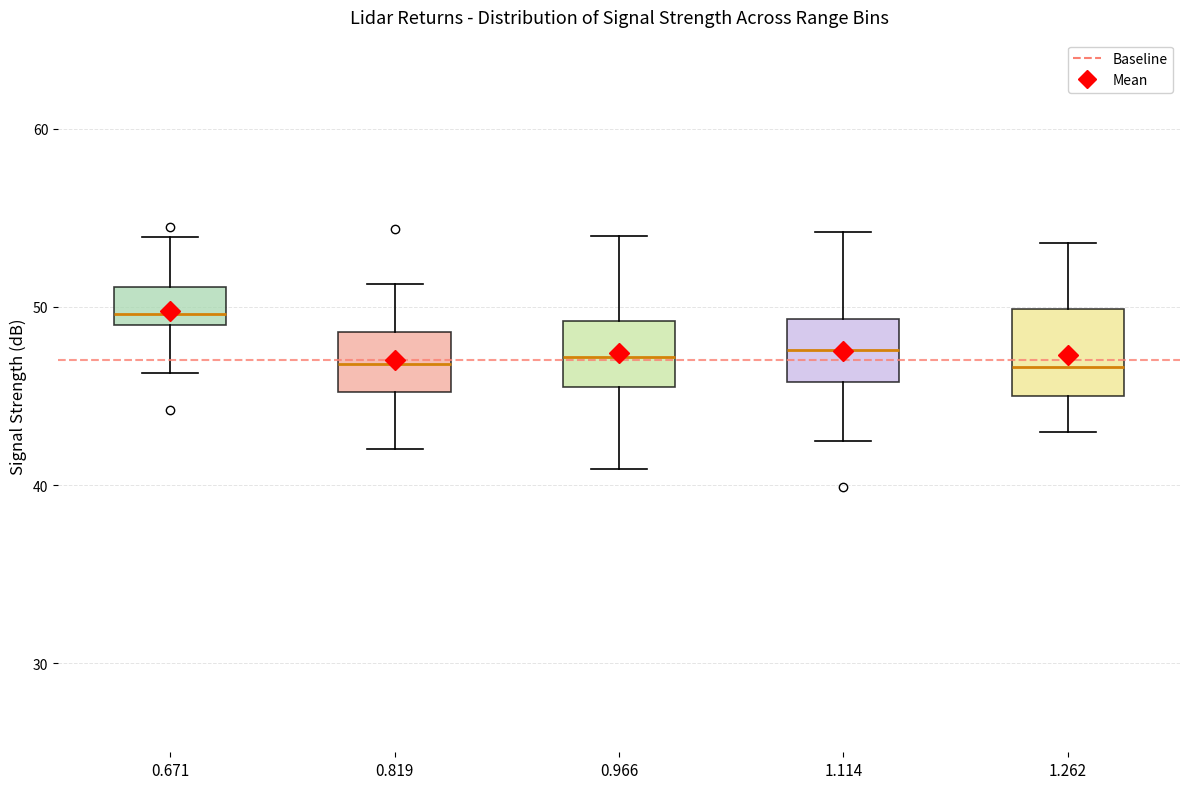

Reading left to right, read every box against the y-axis: the position of its median line, the range the box covers, and the ends of its whiskers. The values are not printed on the chart, so give them approximately, as read against the axis.

0.671: median 50, box 49 to 51, whiskers 46 to 54
0.819: median 47, box 45 to 49, whiskers 42 to 51
0.966: median 47, box 46 to 49, whiskers 41 to 54
1.114: median 48, box 46 to 49, whiskers 43 to 54
1.262: median 47, box 45 to 50, whiskers 43 to 54